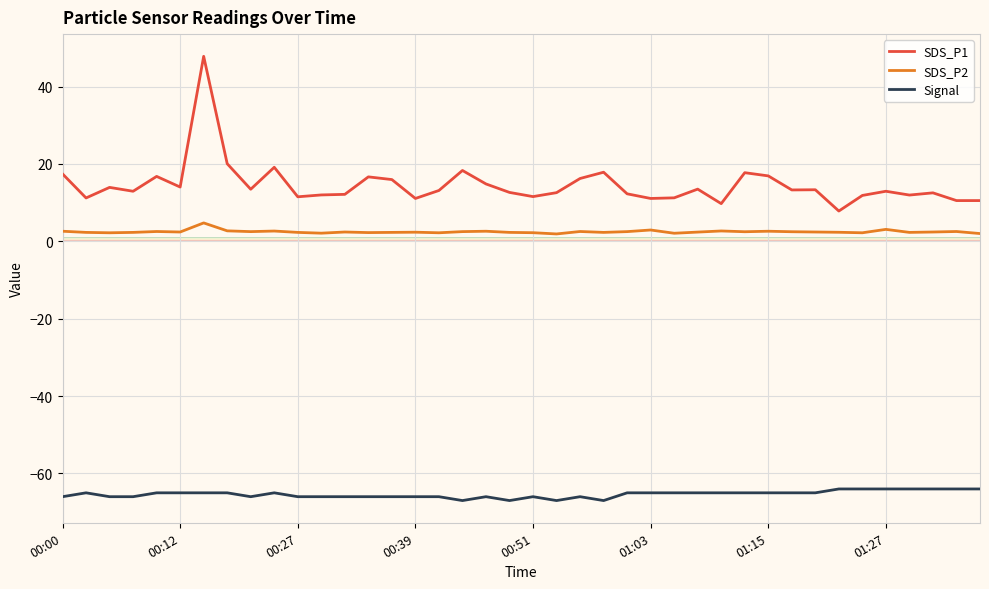

True or false: SDS_P2 and Signal intersect in this chart.

False